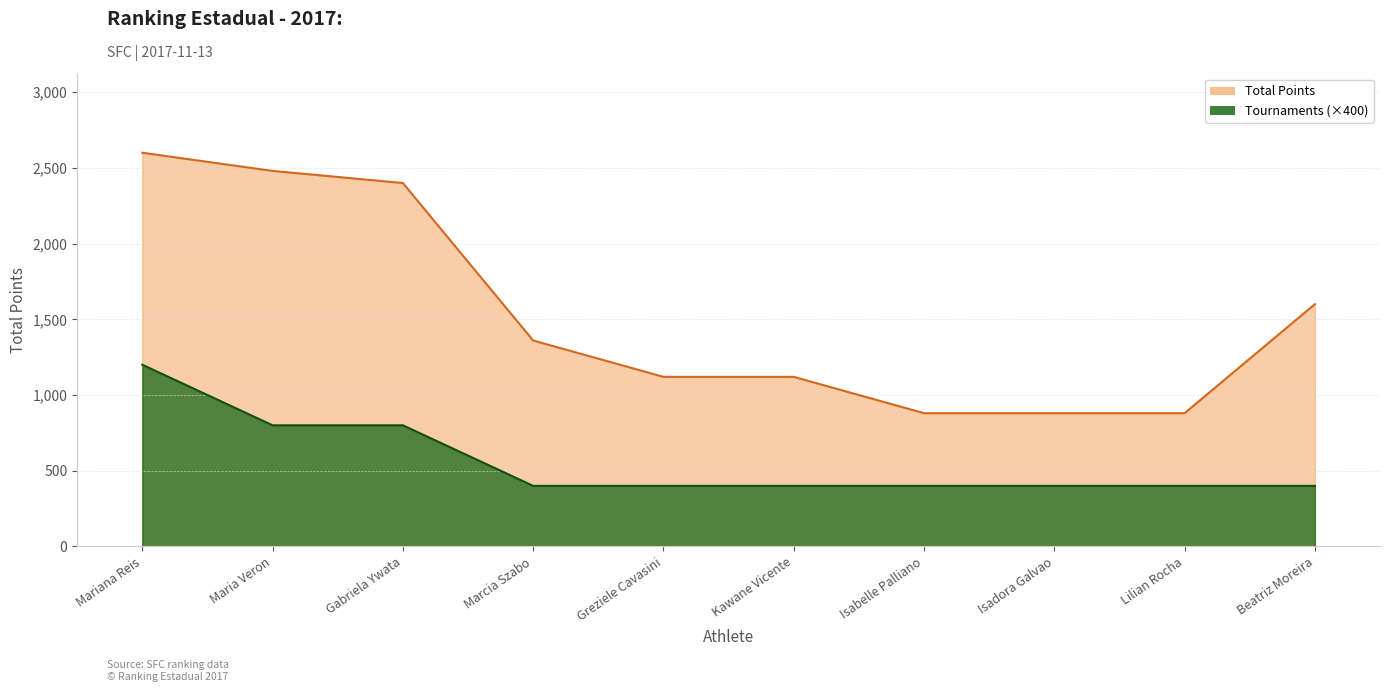

What is the spread (max minus min) of values at Mariana Reis?

1400